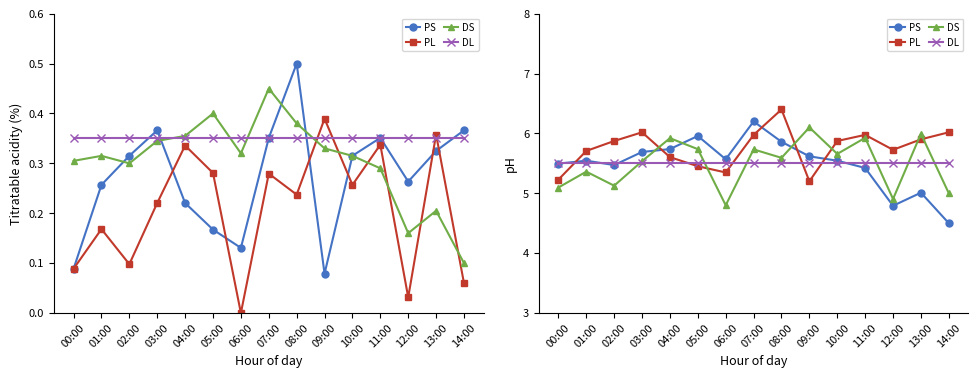

Does the chart display data point markers on the line(s)?

Yes